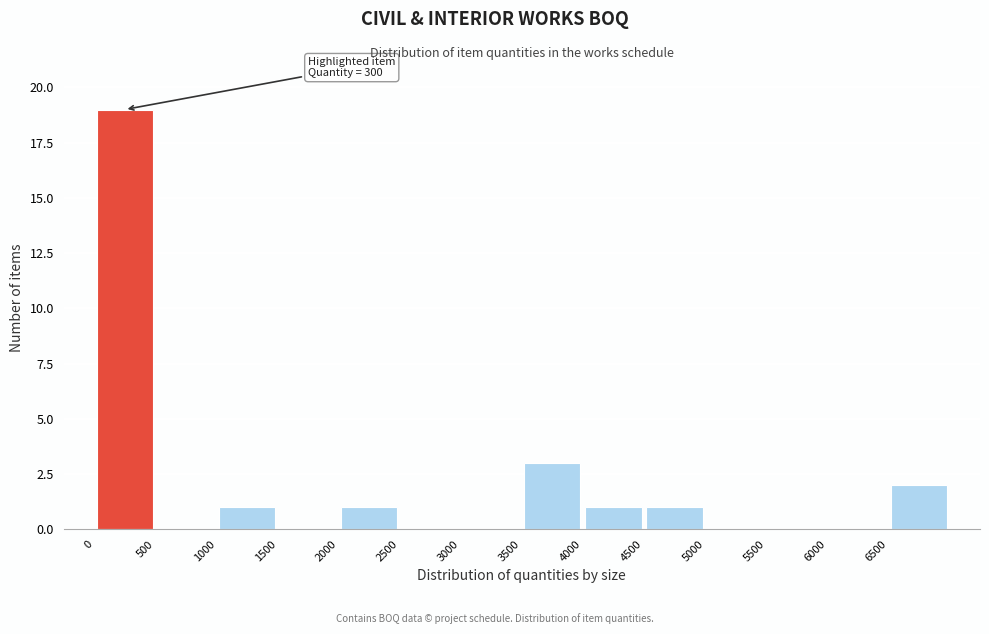

Over which range of the x-axis is the bar tallest?

0 to 500